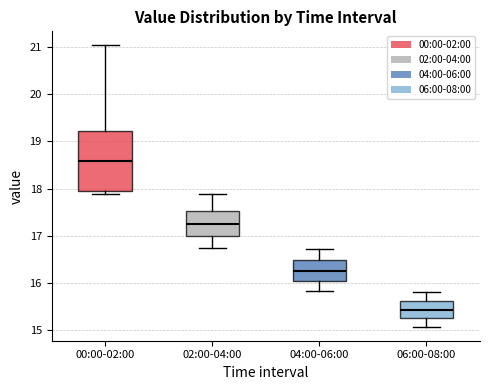

Reading left to right, transcribe this box plot: for each box, give where its median line is, the range the box spans, and where its two whiskers end, as read against the y-axis. The values are not printed on the chart, so give them approximately, as read against the axis.

00:00-02:00: median 18.6, box 17.9 to 19.2, whiskers 17.9 (just below the box's lower edge) to 21.0
02:00-04:00: median 17.3, box 17.0 to 17.5, whiskers 16.8 to 17.9
04:00-06:00: median 16.3, box 16.0 to 16.5, whiskers 15.8 to 16.7
06:00-08:00: median 15.4, box 15.3 to 15.6, whiskers 15.1 to 15.8